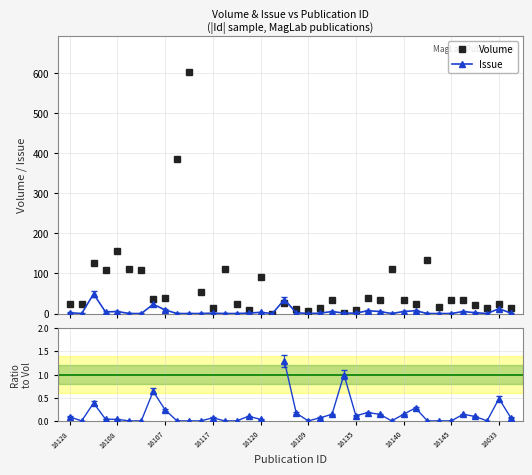

What is the sum of the Issue values at 23 and 10?

1.0